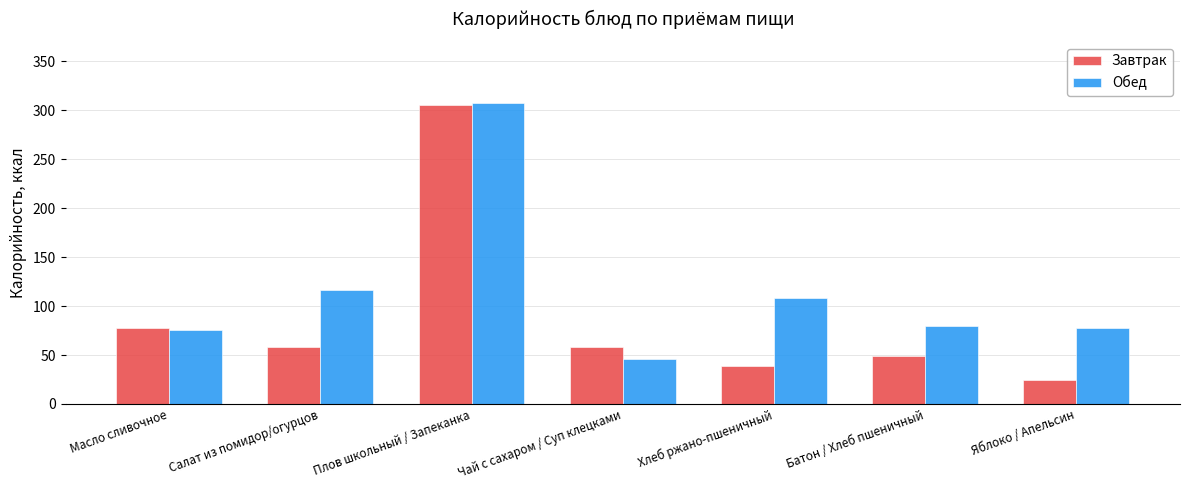

What is the label of the 6th bar from the right?

Салат из помидор/огурцов